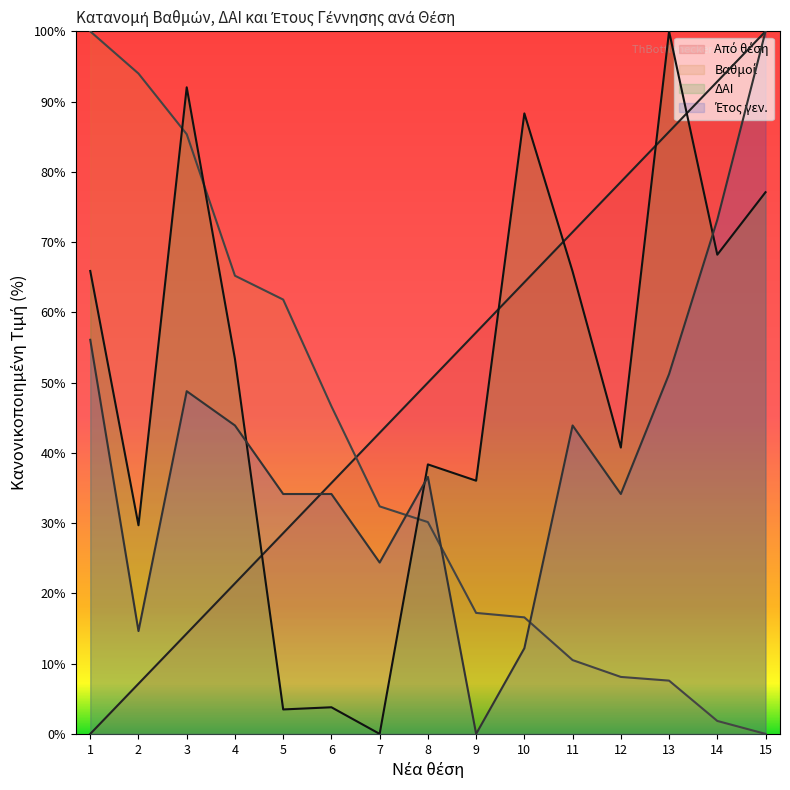

At which label does ΔΑΙ reach its minimum?

7